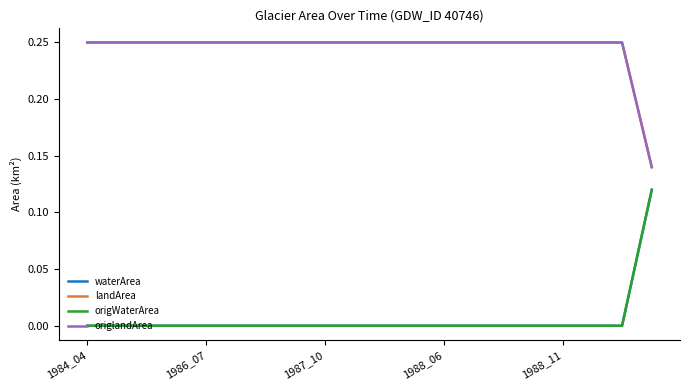

Does the chart display data point markers on the line(s)?

No